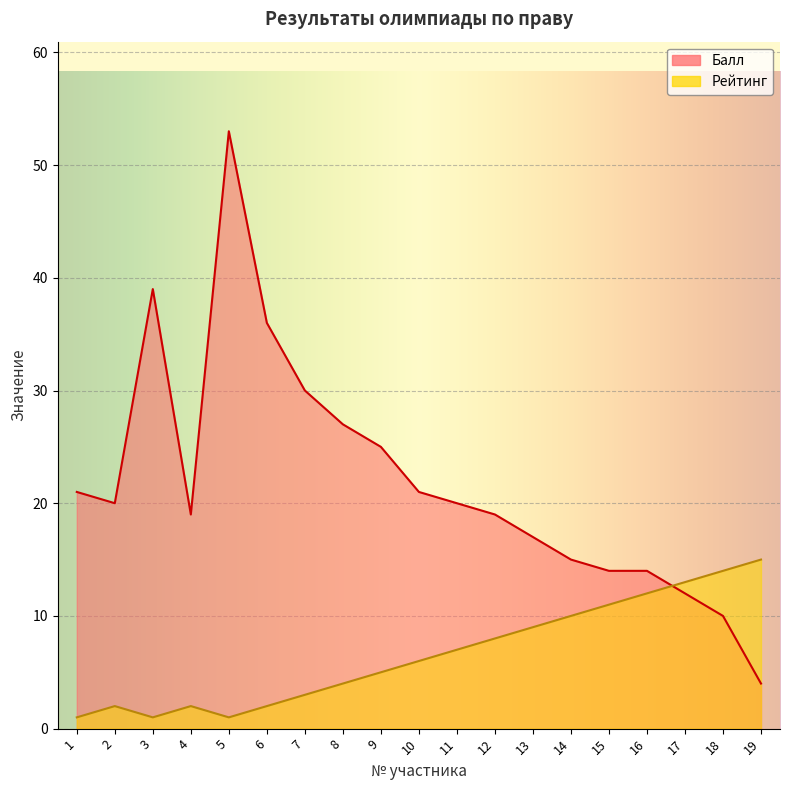

What is the sum of the Рейтинг values at 17 and 15?

24